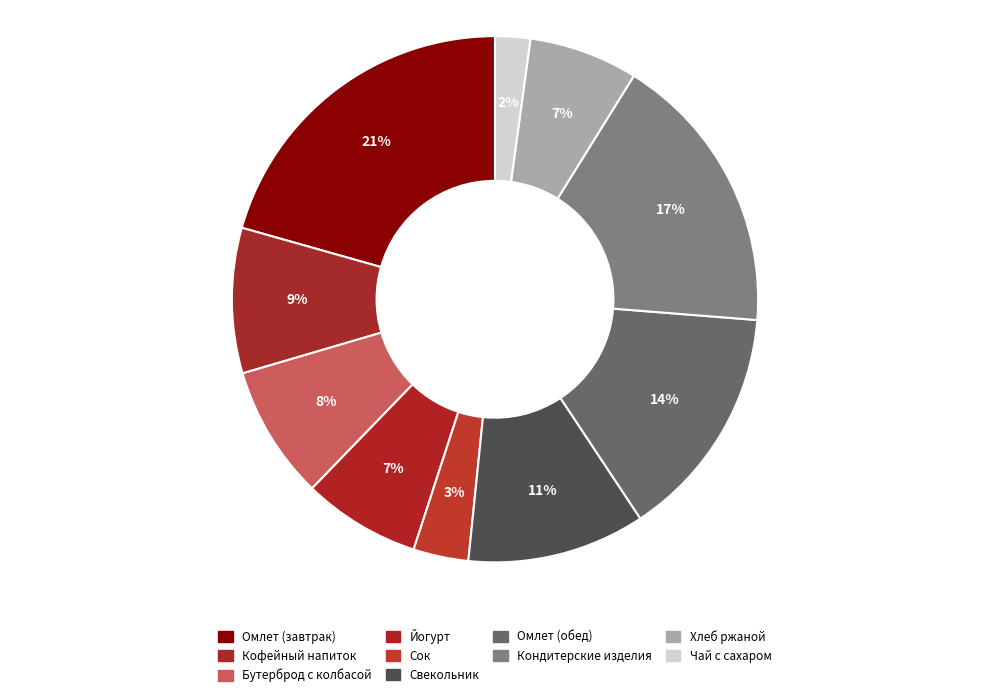

How many segments does this pie chart have?

10